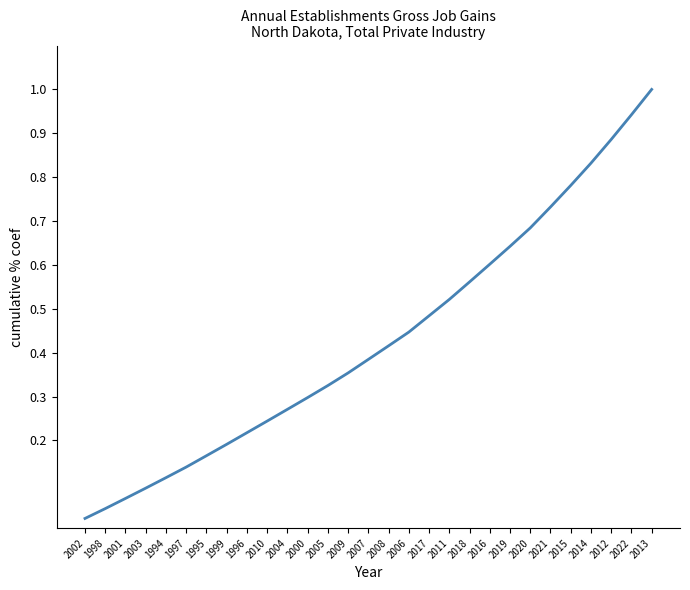

True or false: the data shows 0.2 at 2006.

False